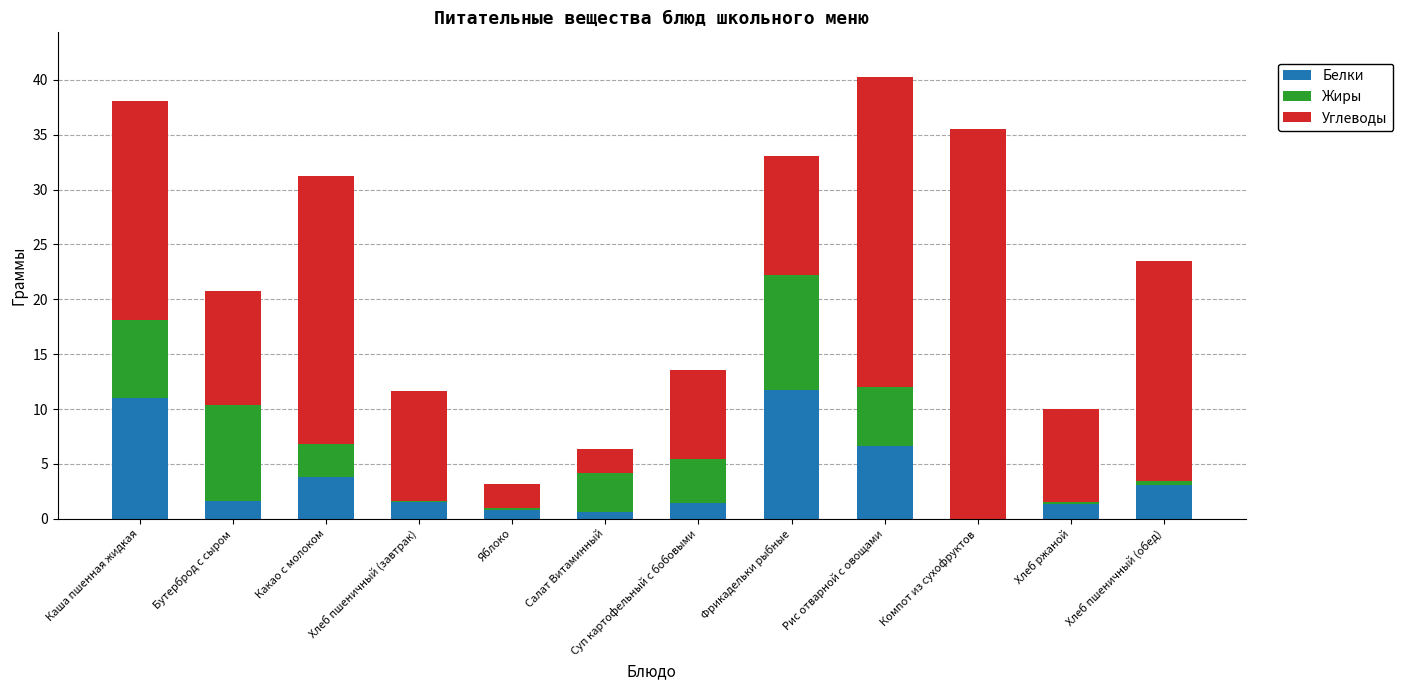

What is the maximum value for Белки?

11.7